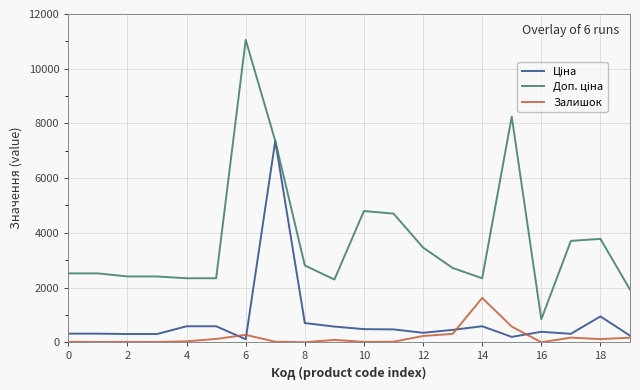

What is the greatest value displayed?

11055.0